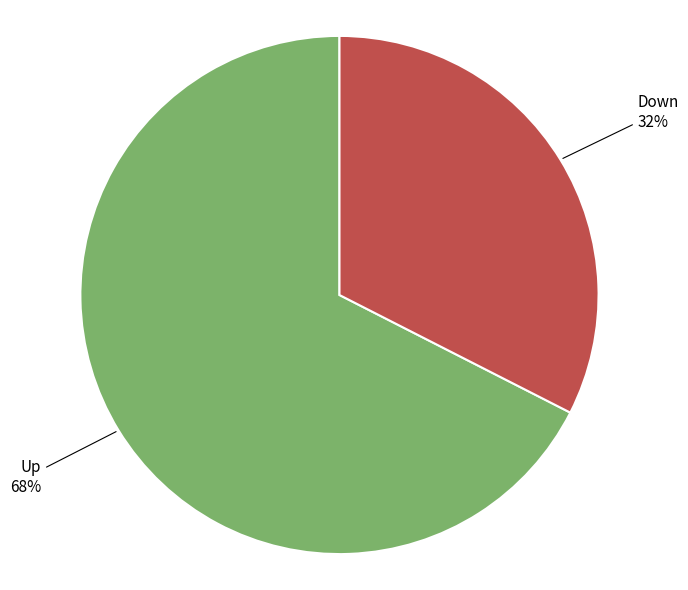

To the nearest percent, what is the average slice percentage?

50%